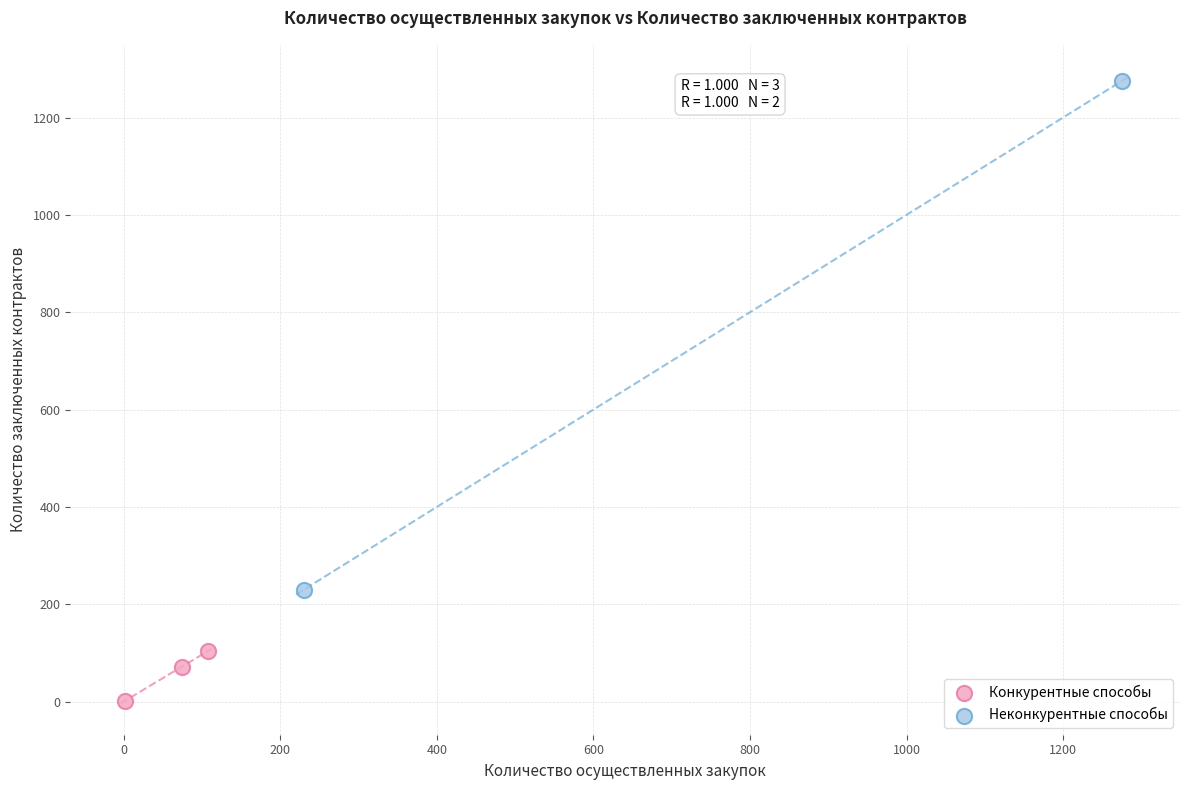

Which series reaches the minimum Y coordinate?

Конкурентные способы